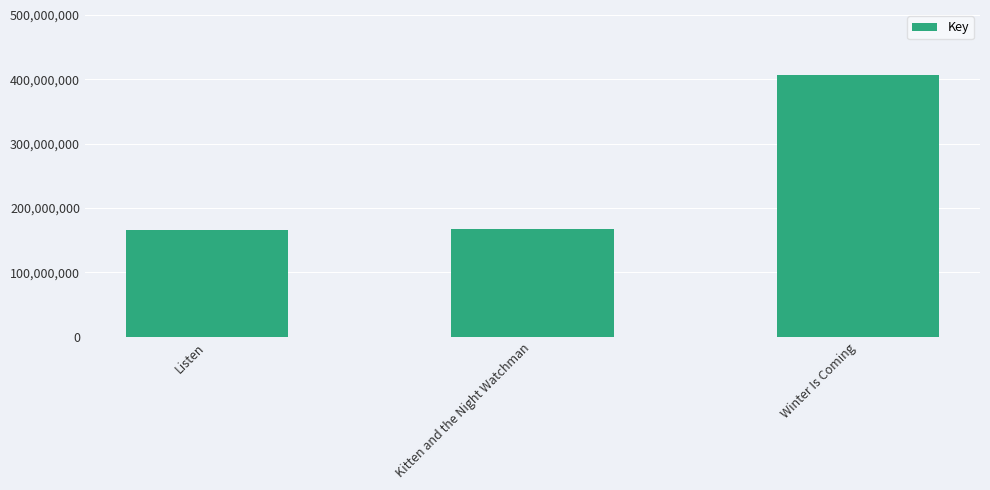

What is the minimum value shown in the chart?

165333325